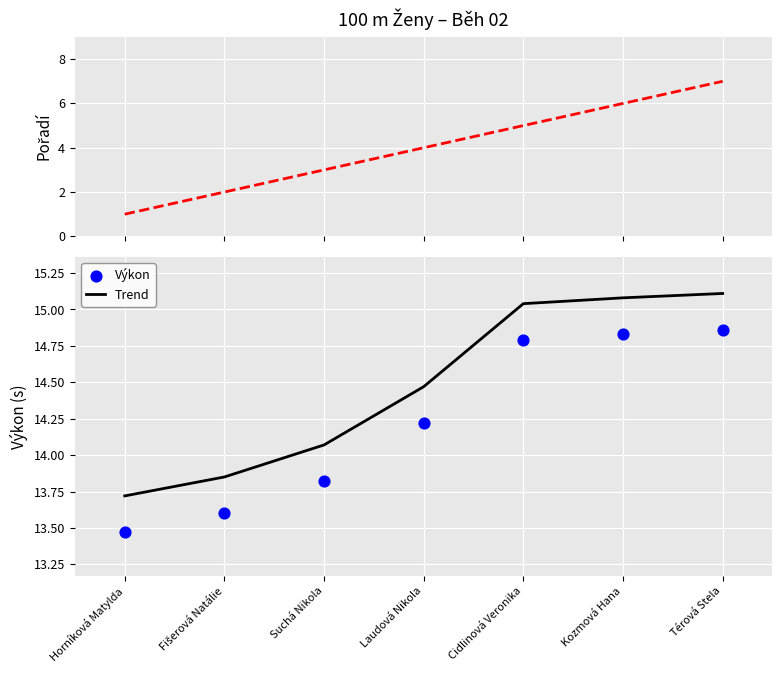

At how many categories does at least one series exceed 10?

7